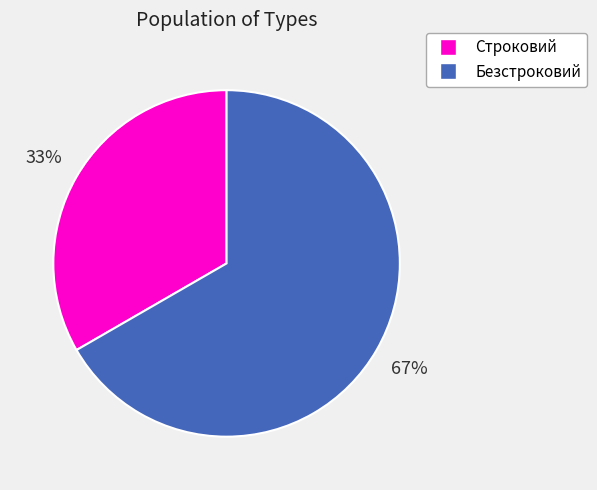

True or false: Строковий accounts for 33% of the total.

True